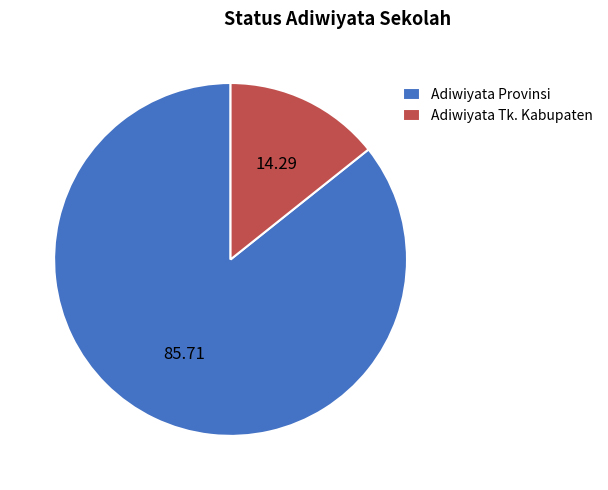

Do Adiwiyata Tk. Kabupaten and Adiwiyata Provinsi together represent more than half of the pie?

Yes